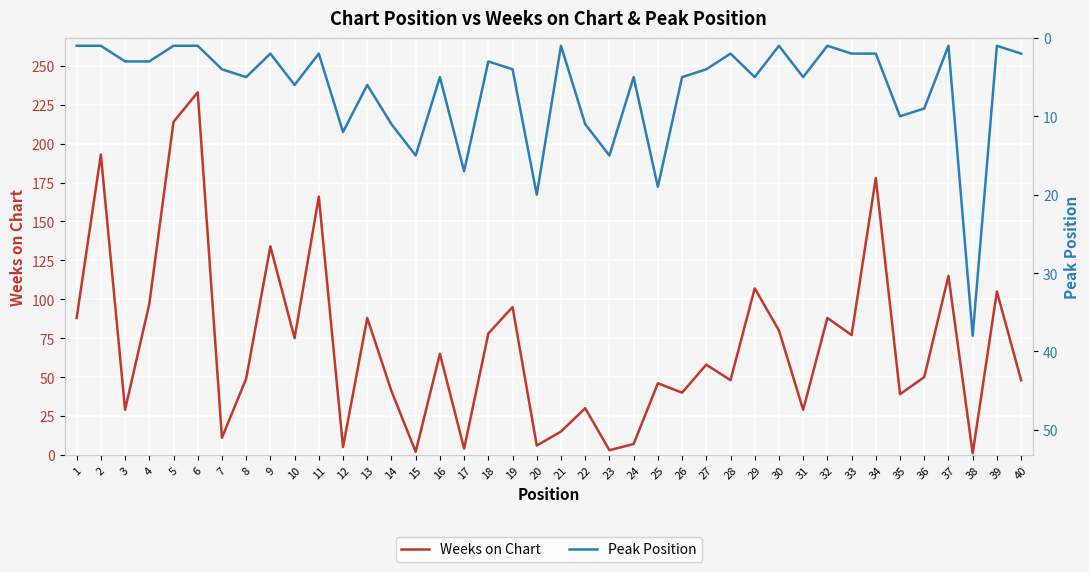

What is the sum of the Peak Position values at 2 and 15?

16